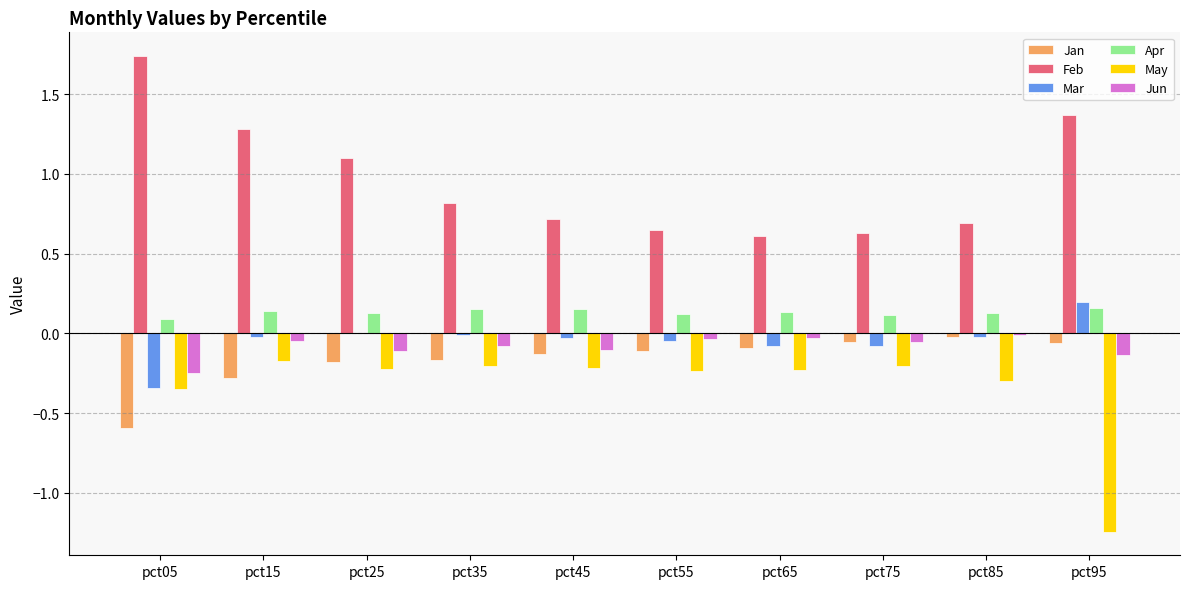

What is the sum of all Jan values?

-1.7